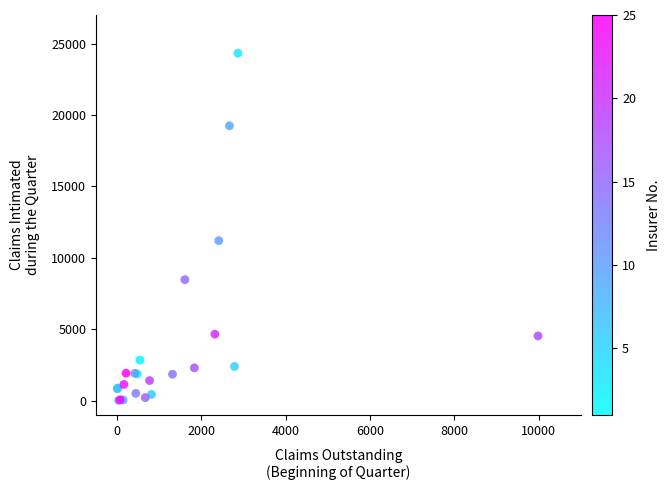

What Y value in the scatter plot is closest to 12175?

11209